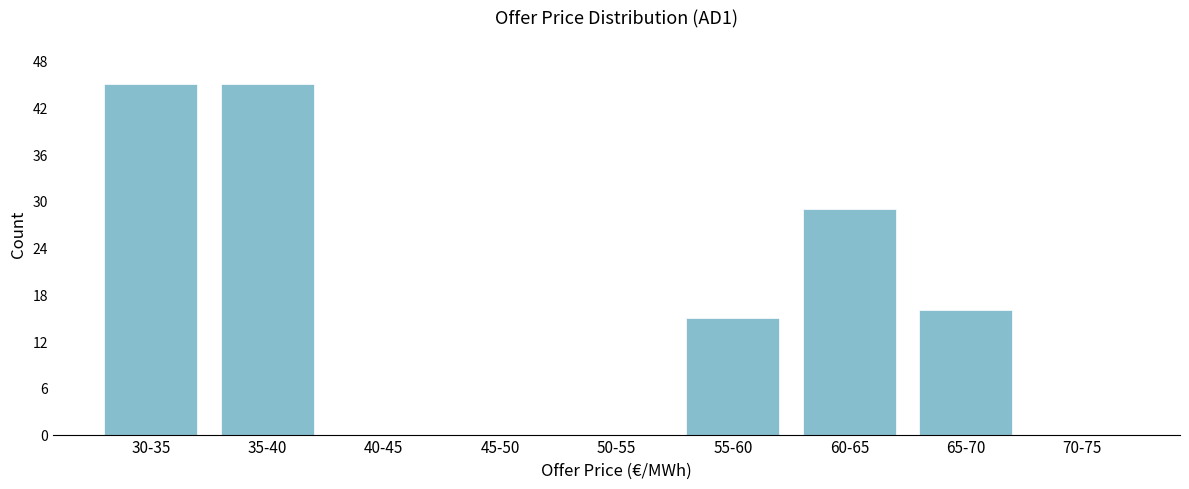

Reading left to right, what are all the values shown in this chart?

30-35=45	35-40=45	40-45=0	45-50=0	50-55=0	55-60=15	60-65=29	65-70=16	70-75=0